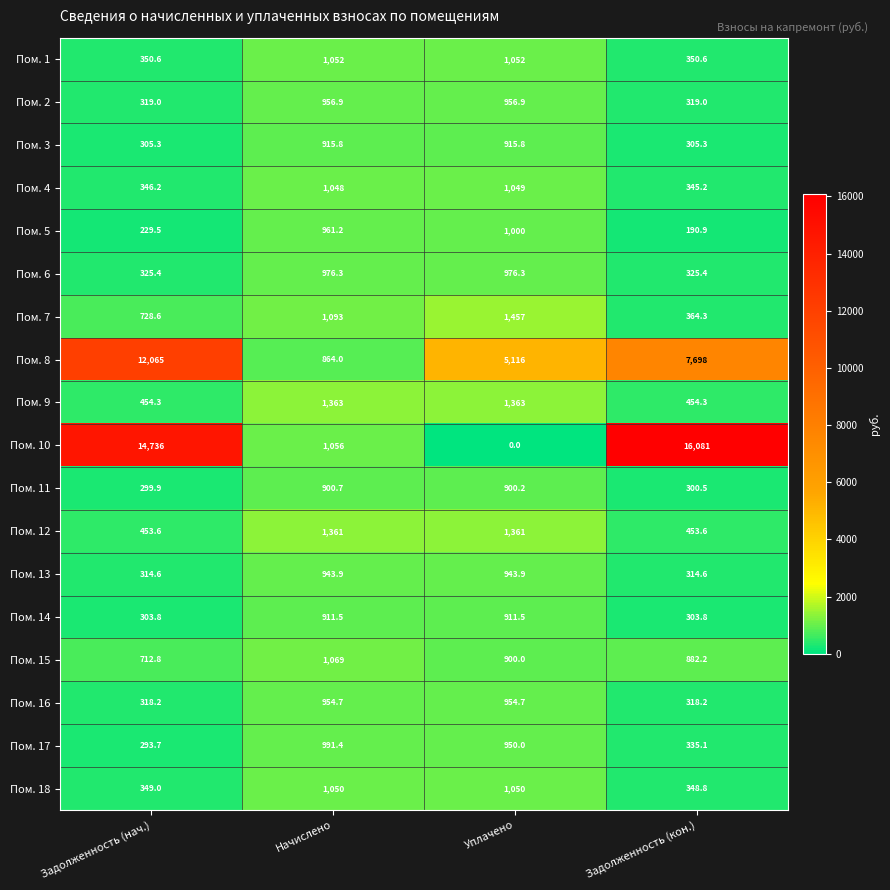

What is the greatest value displayed?

16081.0